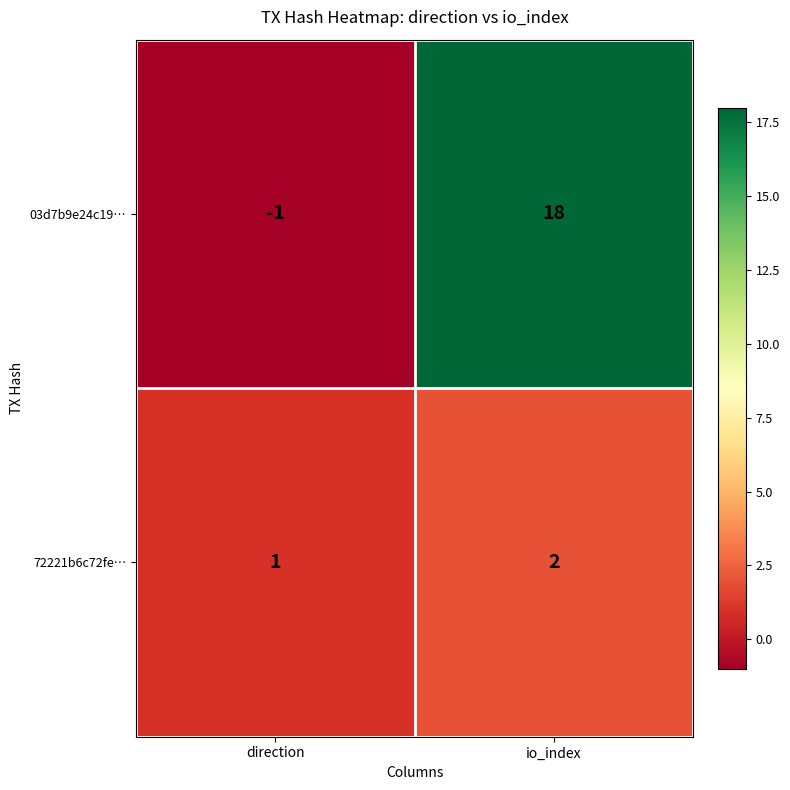

Where is 72221b6c72fe… nearest to the value 1?

direction